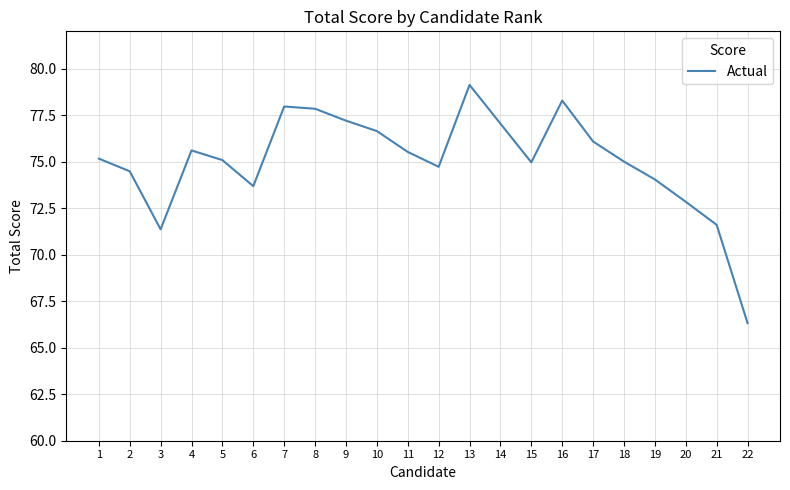

What is the maximum value shown in the chart?

79.1